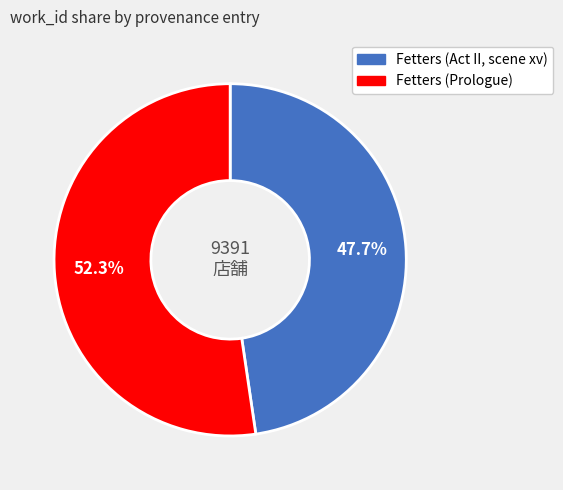

Is there a majority slice in this chart?

Yes